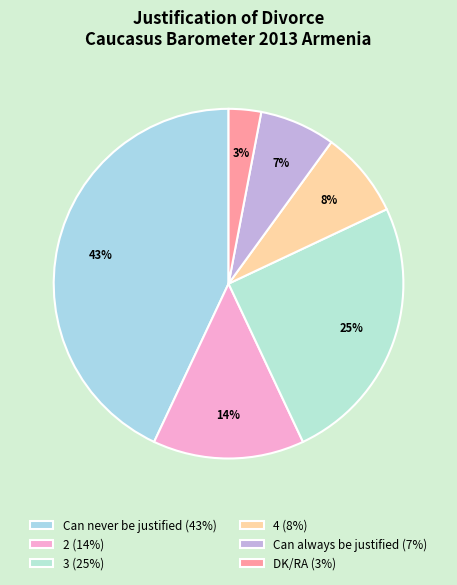

Is there any slice that represents more than half of the pie?

No